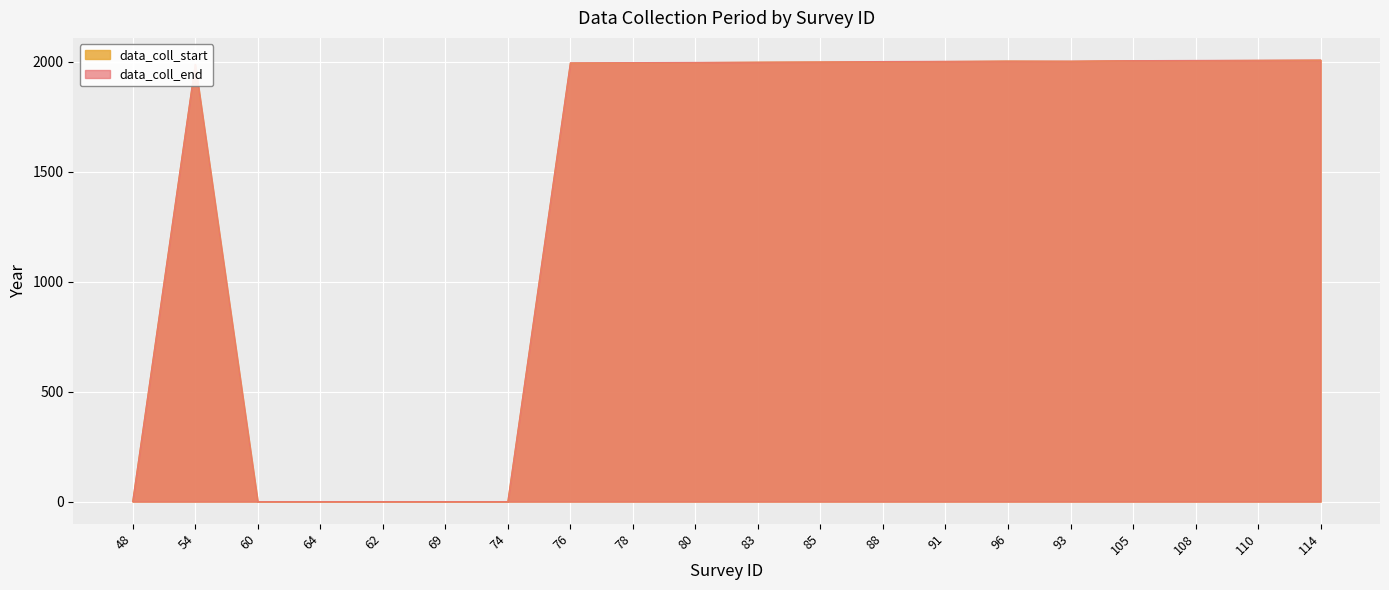

Which series has the largest range (max minus min)?

data_coll_end